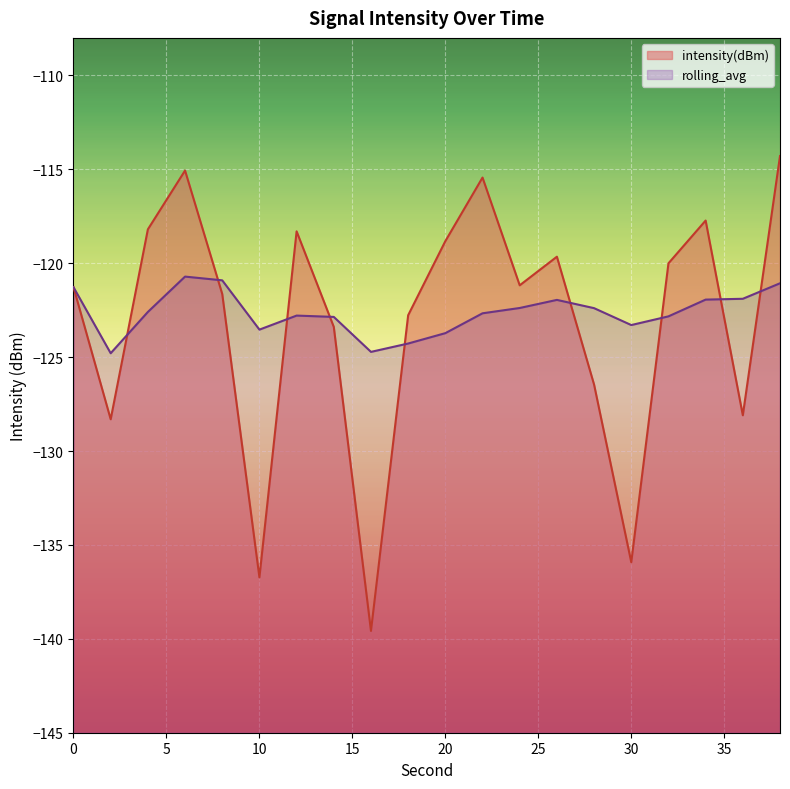

The rolling_avg series shows -215.9 at 8. True or false?

False